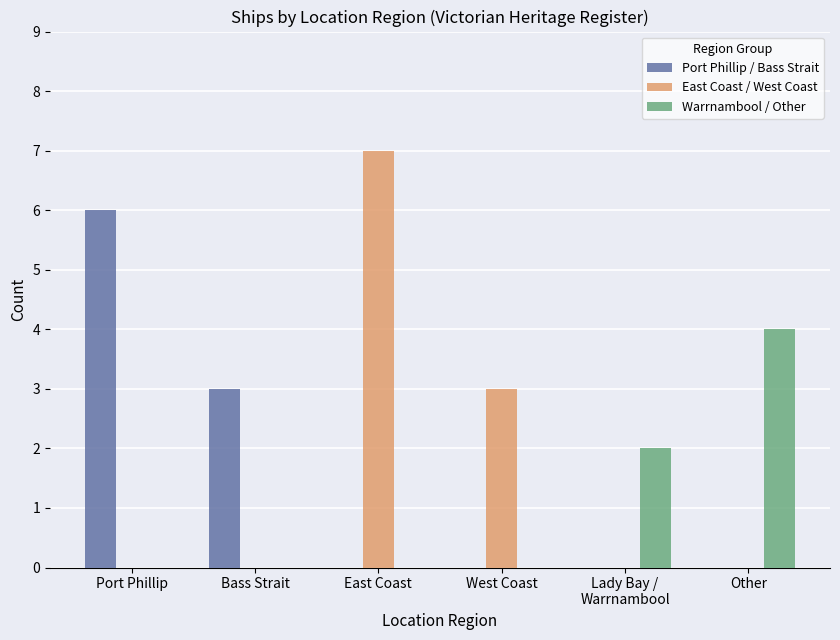

At which category is the sum across all series the highest?

East Coast